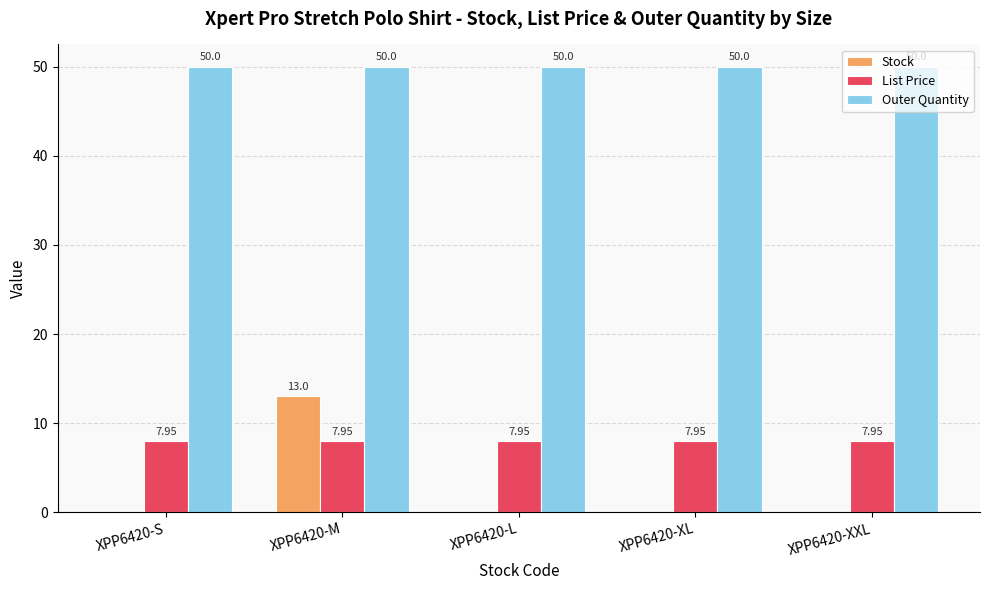

The value of Stock at XPP6420-M is 13.0. True or false?

True